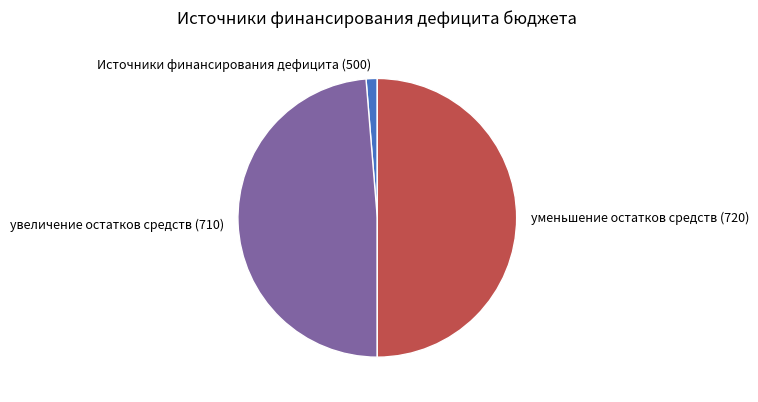

The уменьшение остатков средств (720) slice represents 45% of the pie. True or false?

False